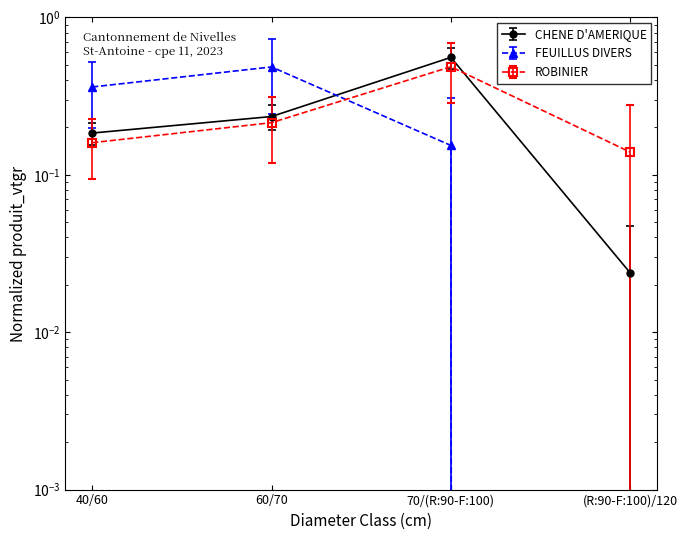

How many FEUILLUS DIVERS values are between 0 and 1?

4